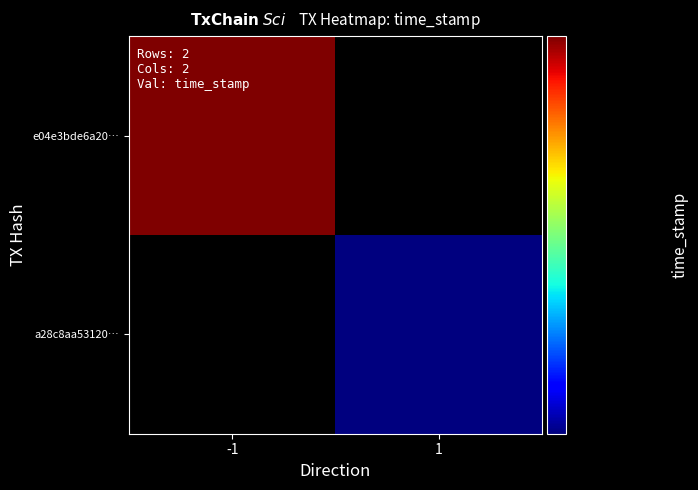

Is the value of e04e3bde6a200758aa7eea44782db314c9467f5 at direction greater than the value of a28c8aa5312046e46c205eacb6896378f1f1ad3 at direction?

No